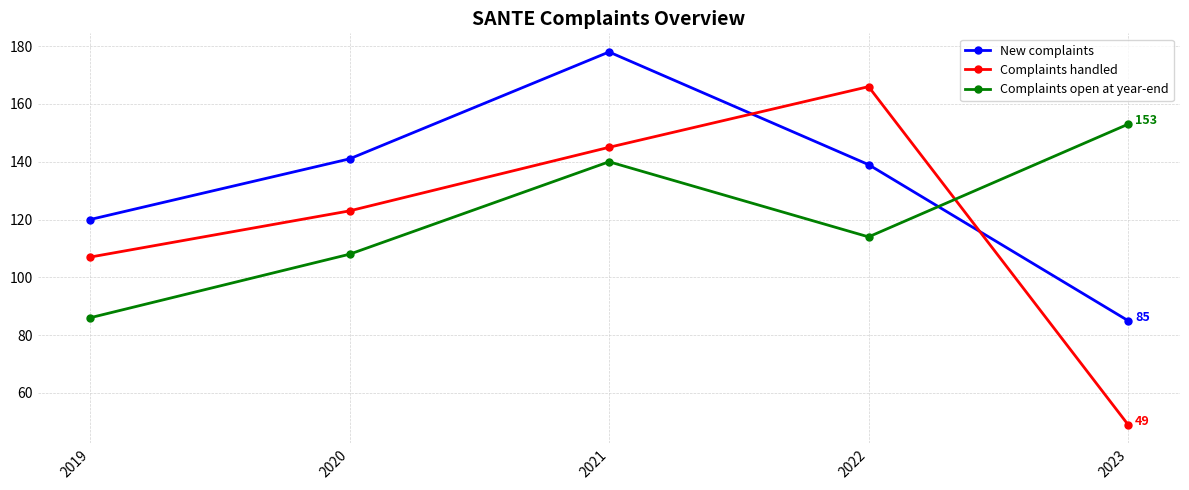

What is the average value of the Complaints handled series?

118